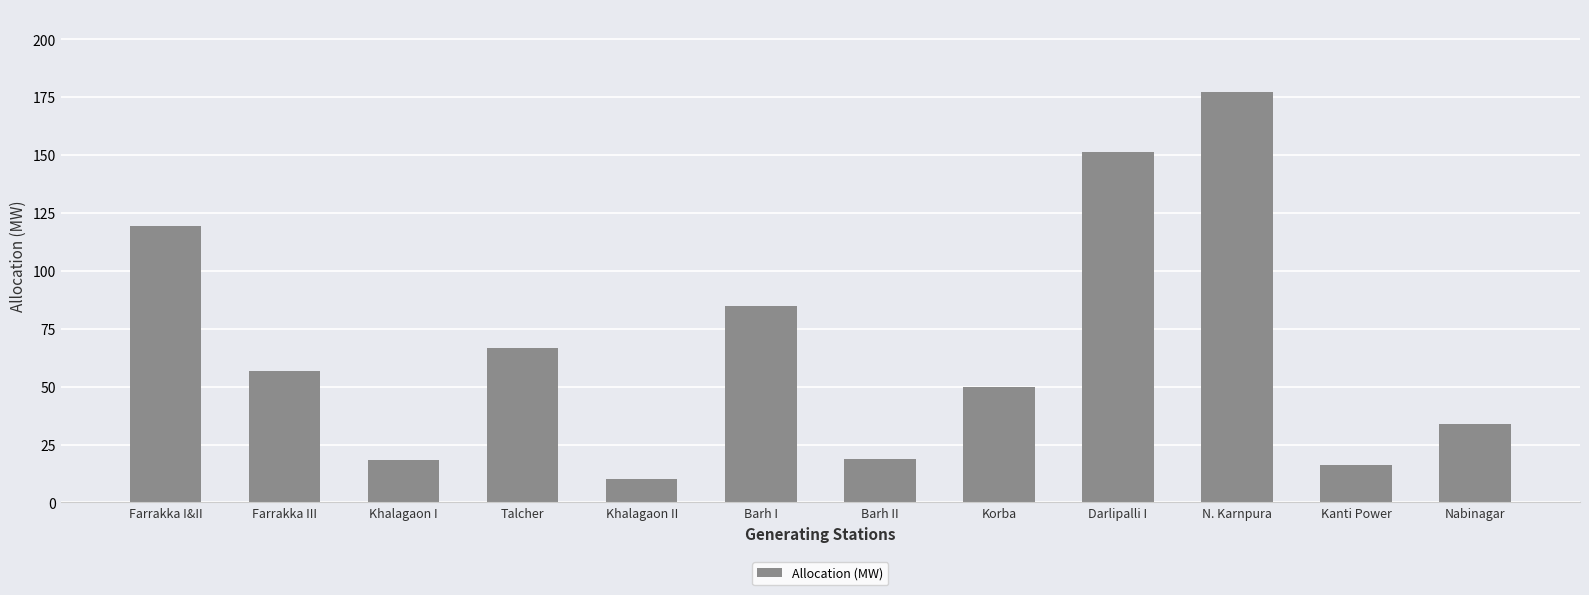

At which category does the chart reach its peak across all series?

N. Karnpura